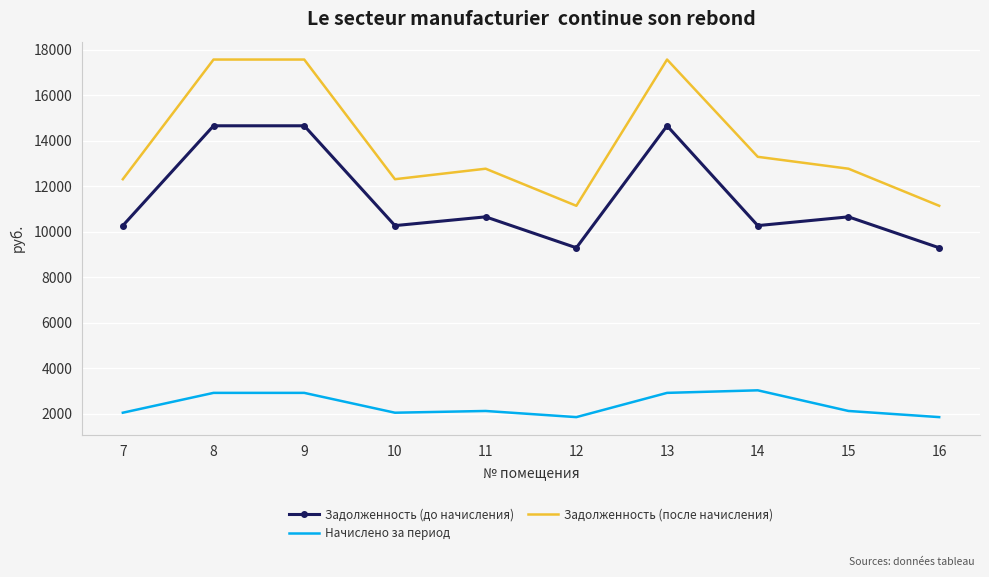

Where is Задолженность (после начисления) nearest to the value 14360?

14